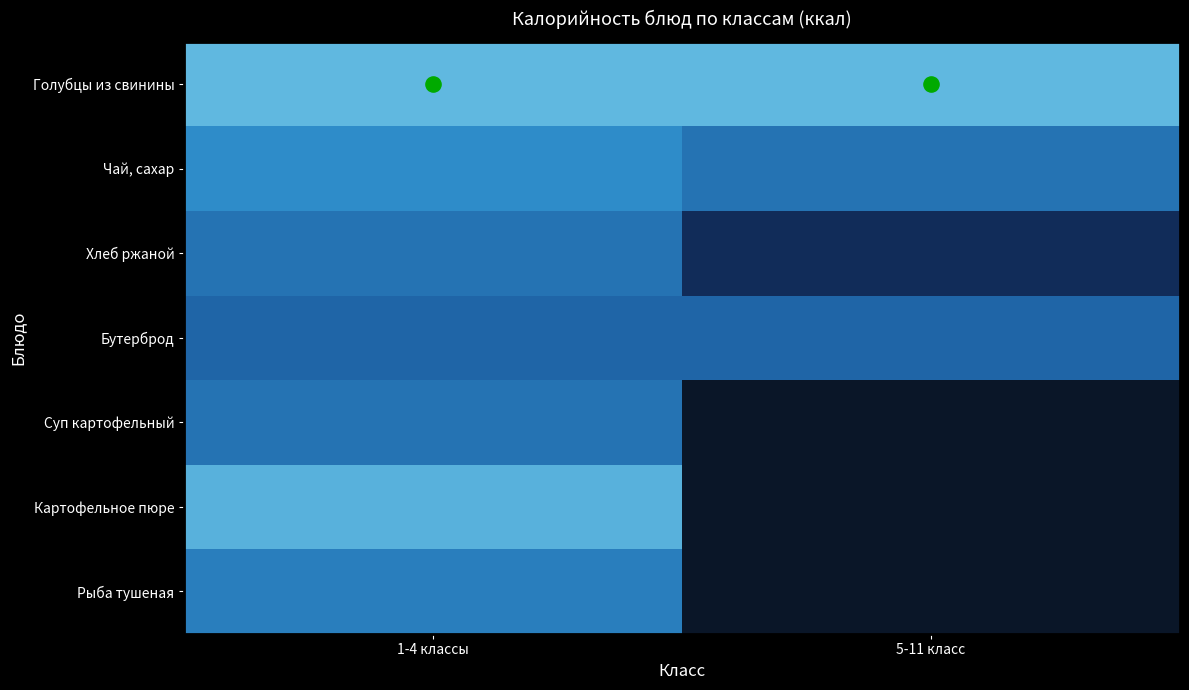

Which label corresponds to the largest value in the chart?

1-4 классы